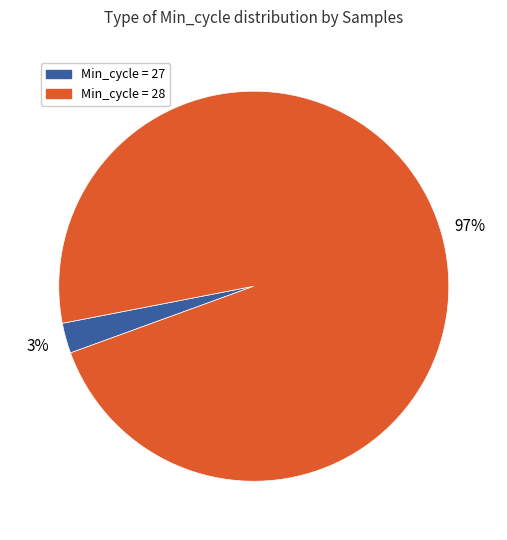

Combined, do Min_cycle = 27 and Min_cycle = 28 account for over 50%?

Yes